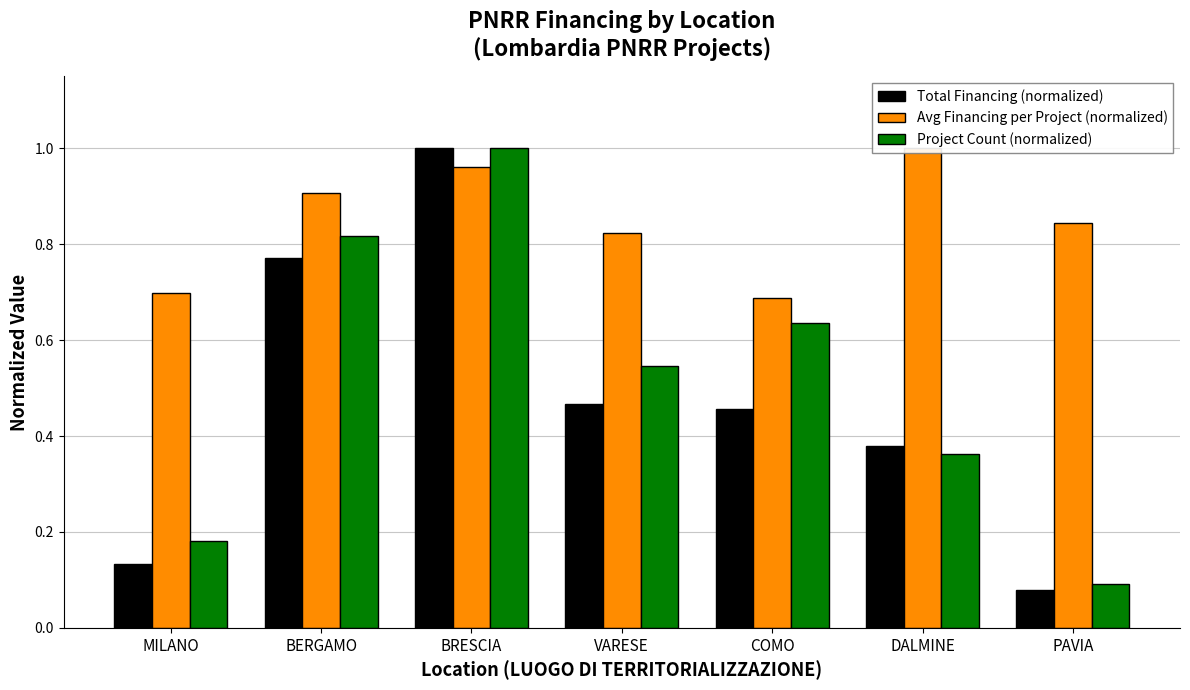

The Avg Financing per Project (normalized) series shows 1.6 at DALMINE. True or false?

False